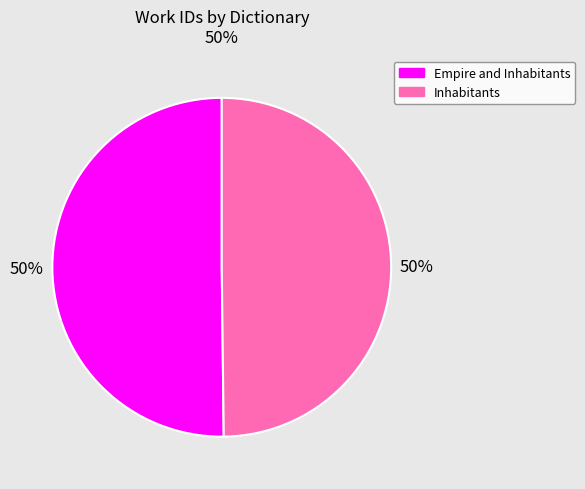

Count the number of slices in the pie.

2